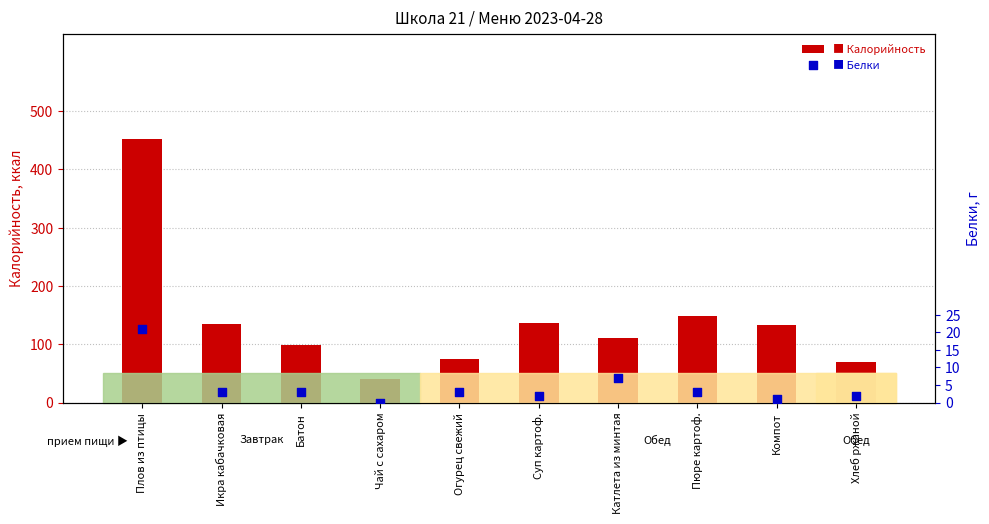

Which series reaches the minimum Y coordinate?

Белки